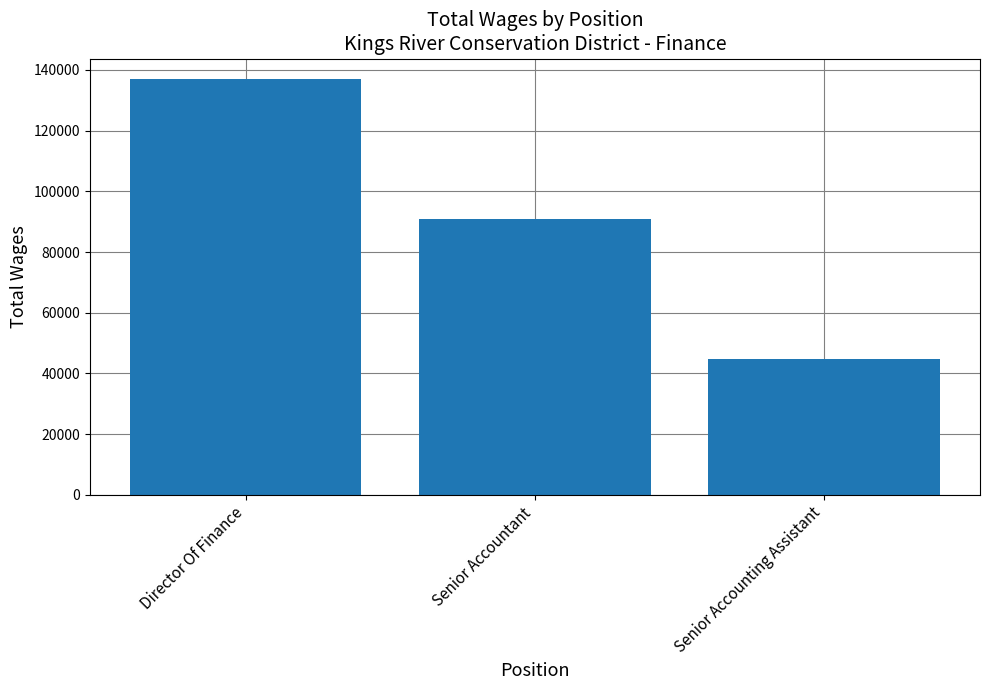

What is the approximate value at Director Of Finance, to the nearest 50?

136900